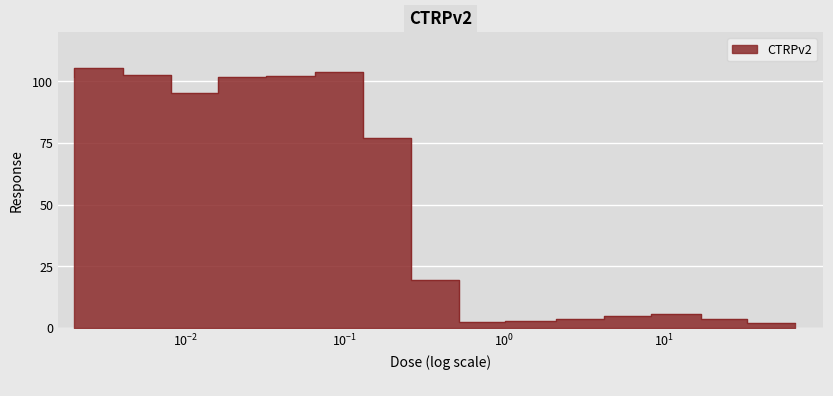

Count the number of categories in the chart.

16